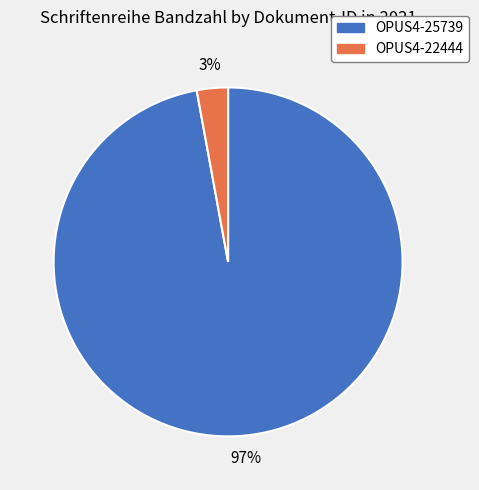

Is it true that OPUS4-22444 is 8% of the pie?

False